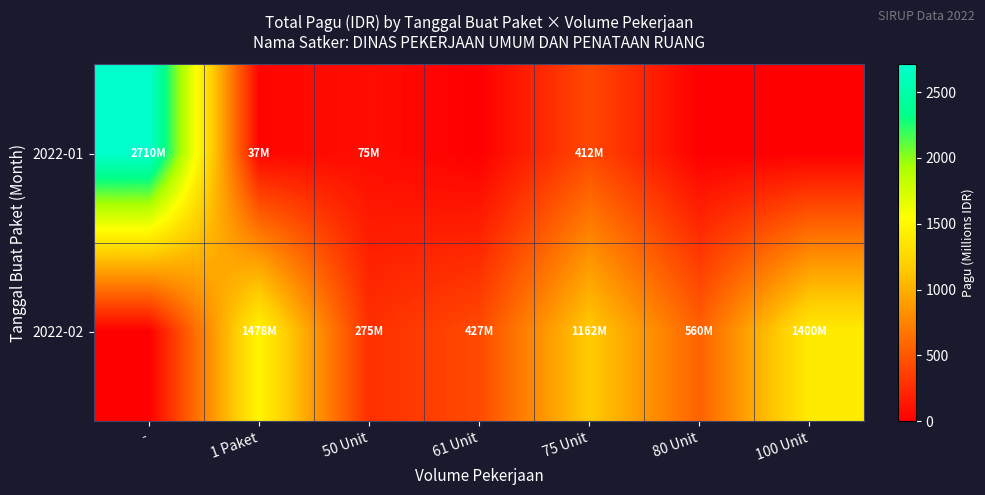

List the series in order of their peak value, lowest first.

2022-02, 2022-01